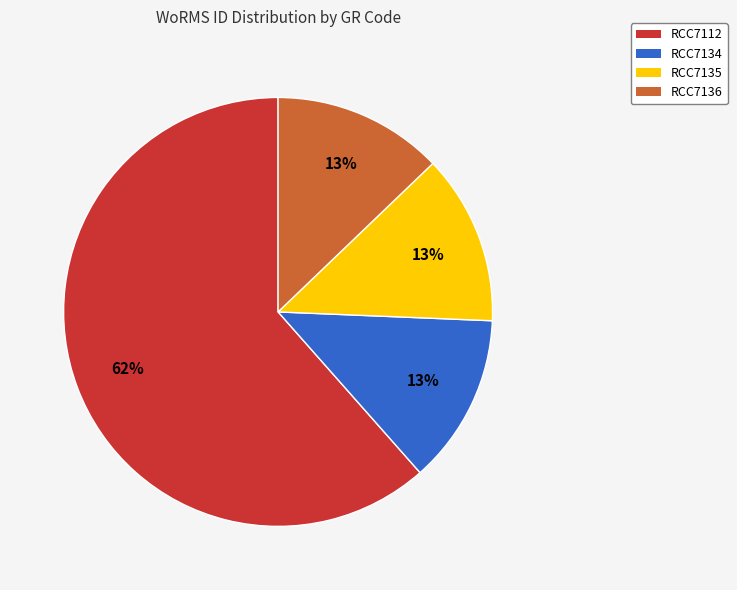

Is it true that RCC7136 is 20% of the pie?

False